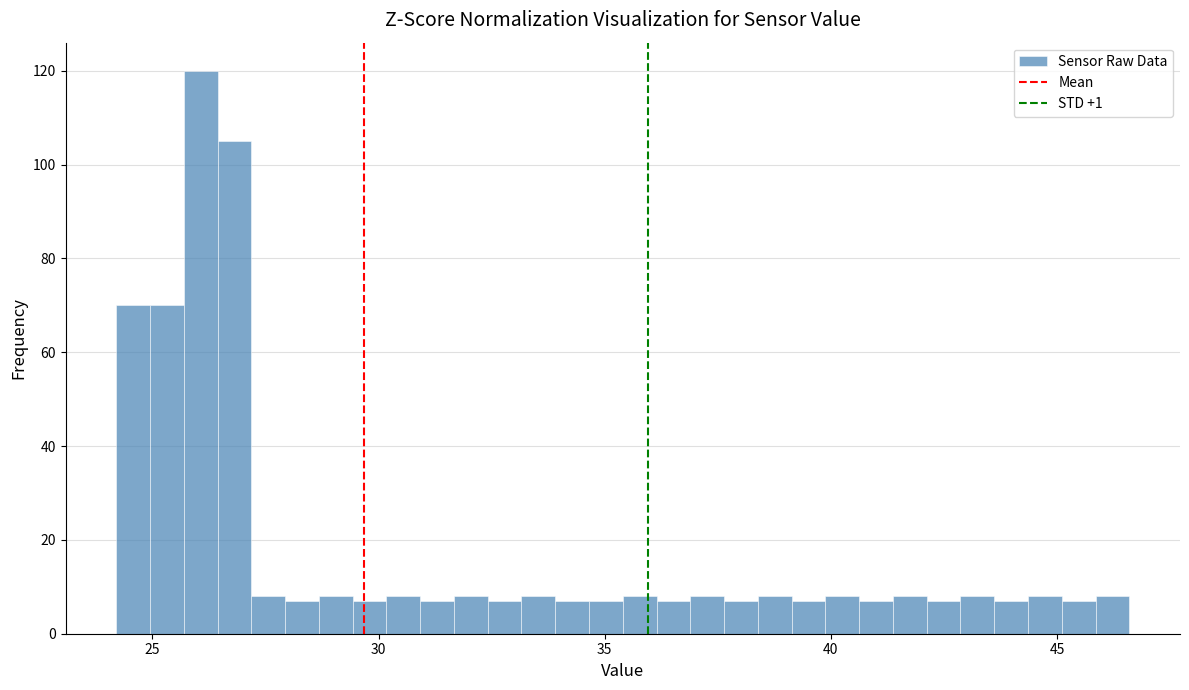

Around what value on the x-axis is the tallest bar? Give the approximate position of its centre, as read against the axis.

26.0